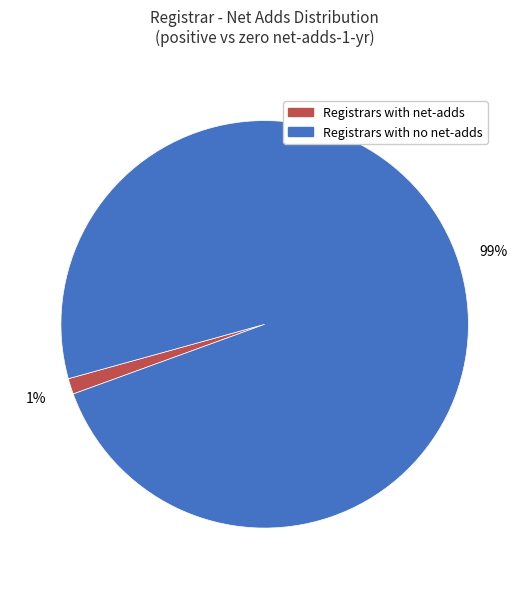

To the nearest percent, what is the average slice percentage?

50%